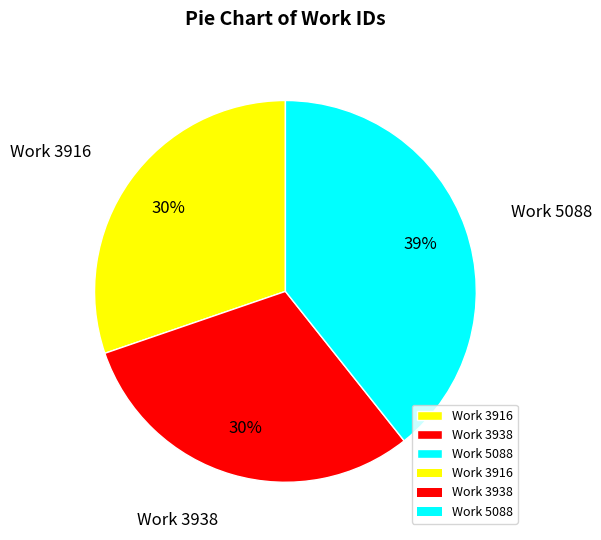

Is the sum of Work 3938 and Work 5088 greater than half?

Yes